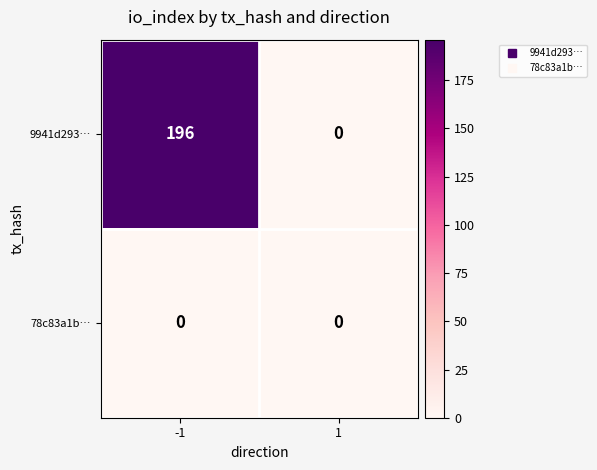

Which series has the widest spread of values?

9941d293…